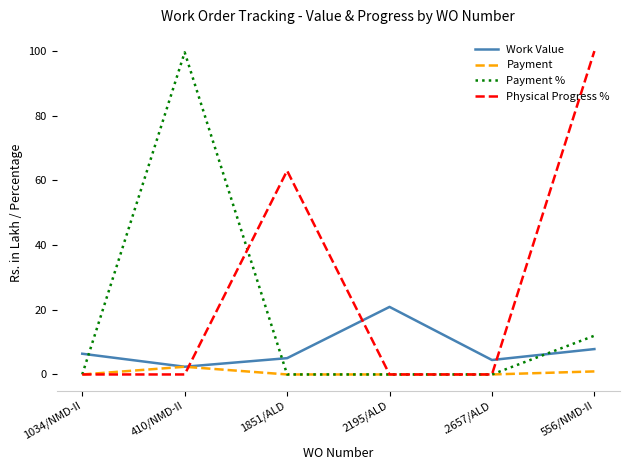

What is the difference between the highest and lowest values at 2195/ALD?

20.9